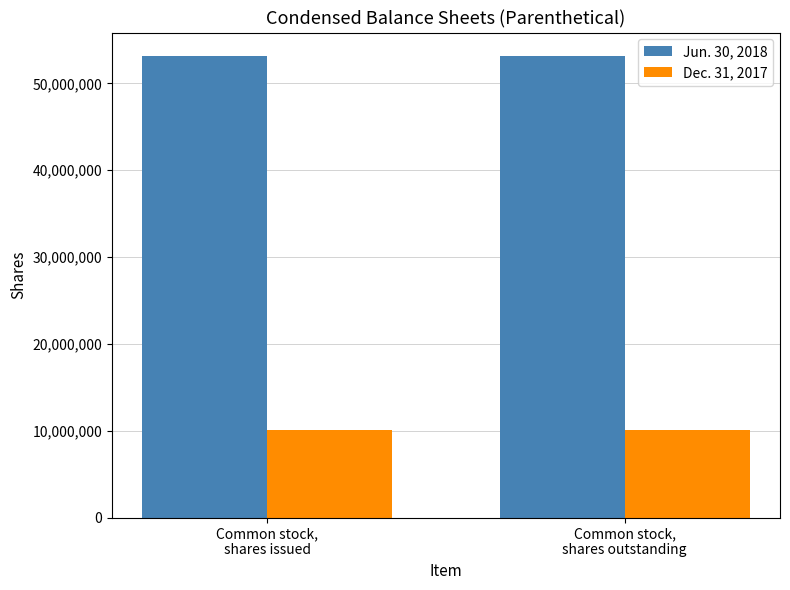

What is the value of the Jun. 30, 2018 bar at the 2nd from the left?

53186000